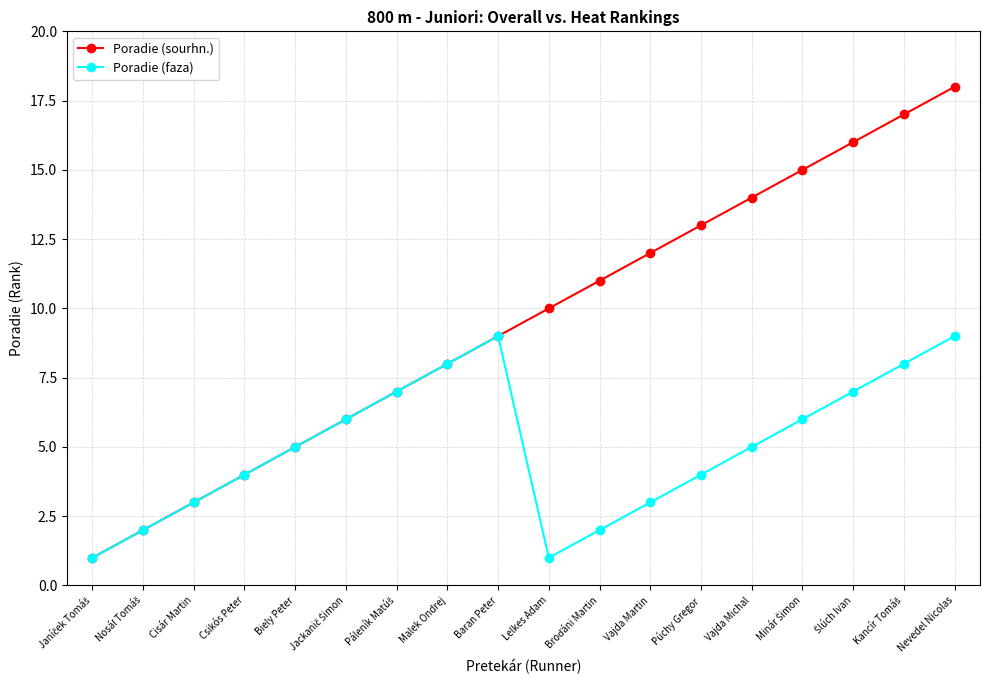

What is the difference between the Poradie (sourhn.) values at Biely Peter and Baran Peter?

4